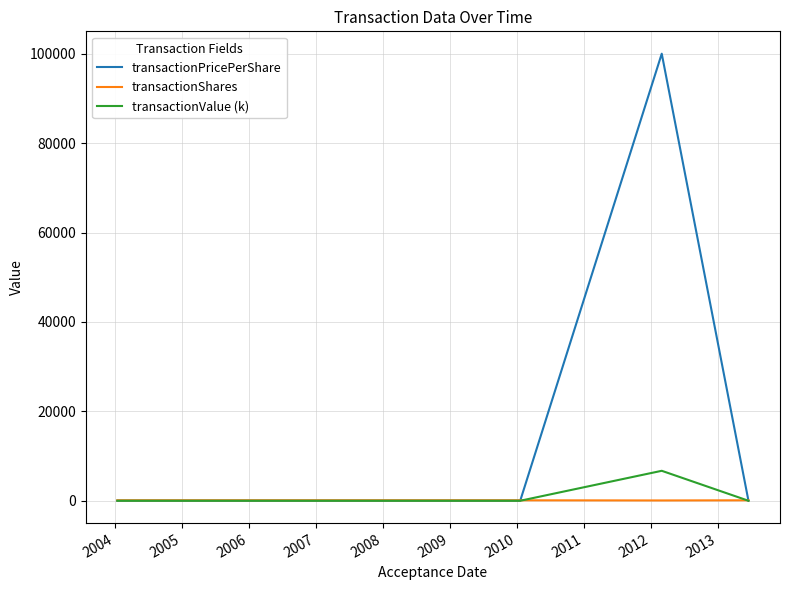

Does the chart have visible grid lines?

Yes